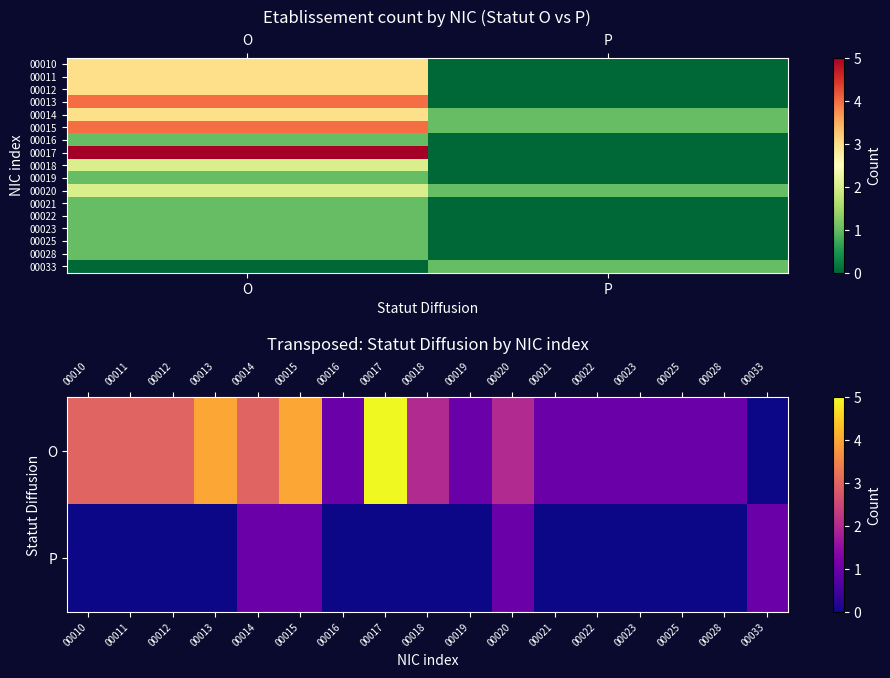

Which has a higher value, P or O?

O